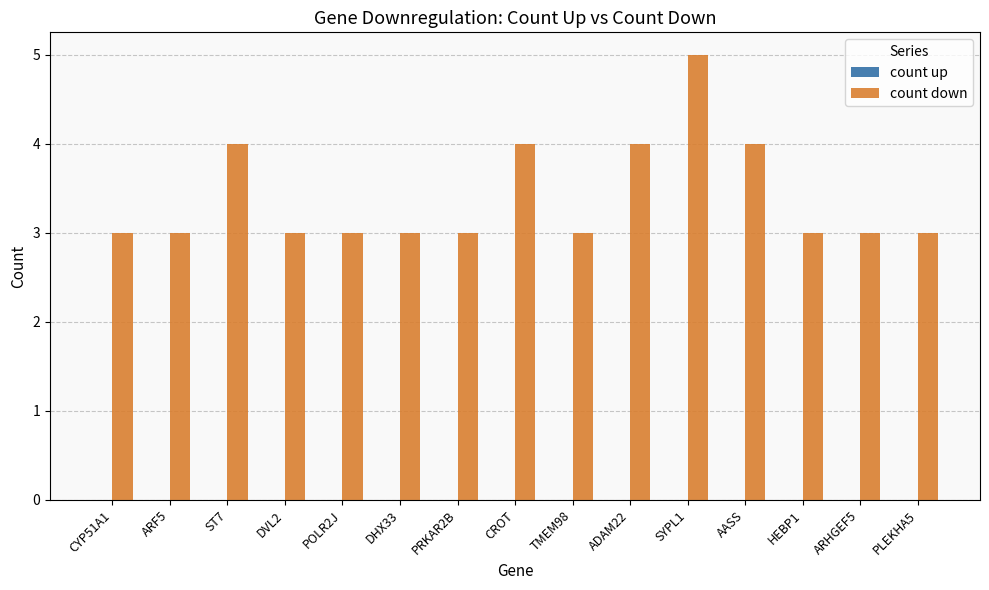

Between PRKAR2B and ADAM22, which is larger?

ADAM22